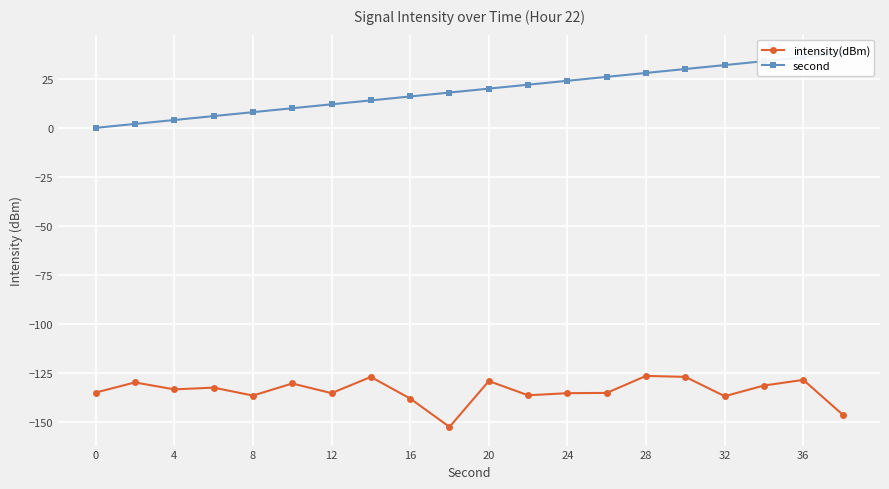

What is the value of the second point at the 9th from the left?

16.0